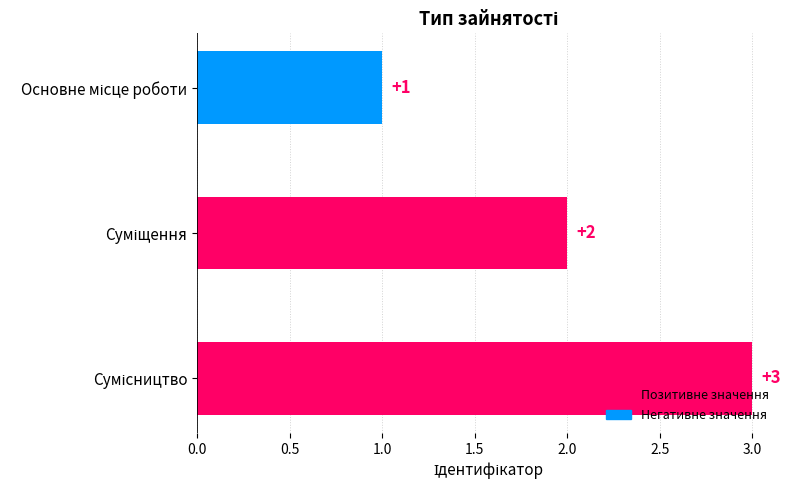

What is the value of the 2nd bar from the top?

2